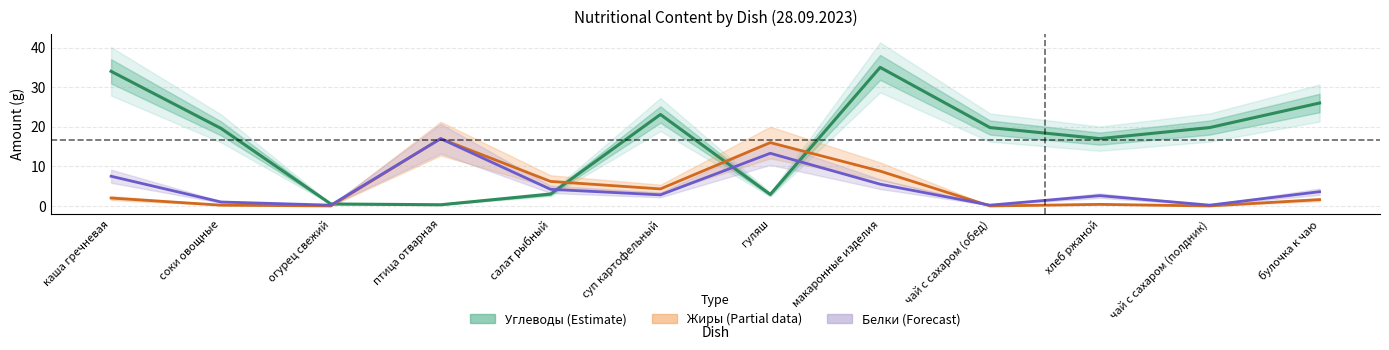

True or false: Жиры has more than 2 interior local peaks.

True